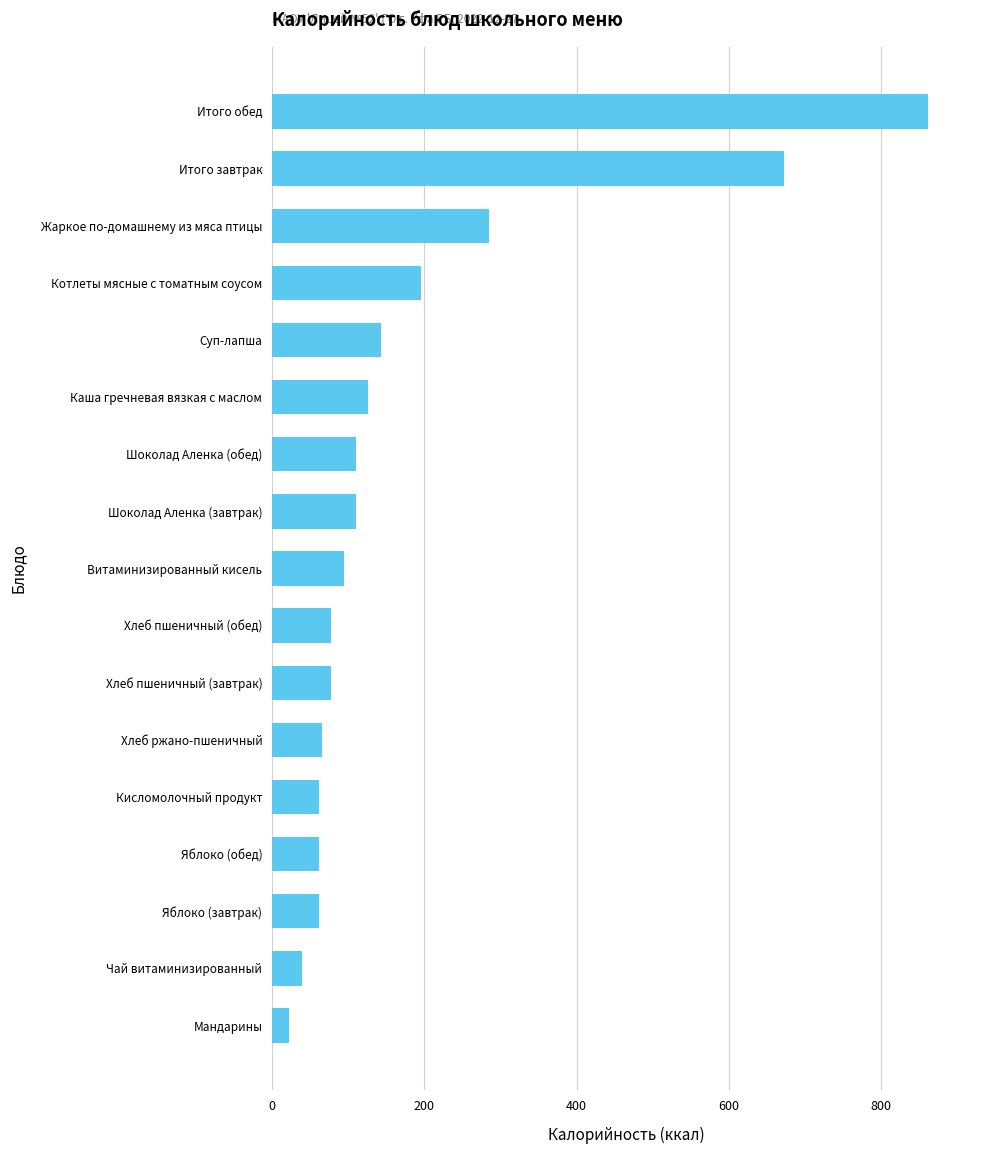

Count the number of data series in this chart.

1